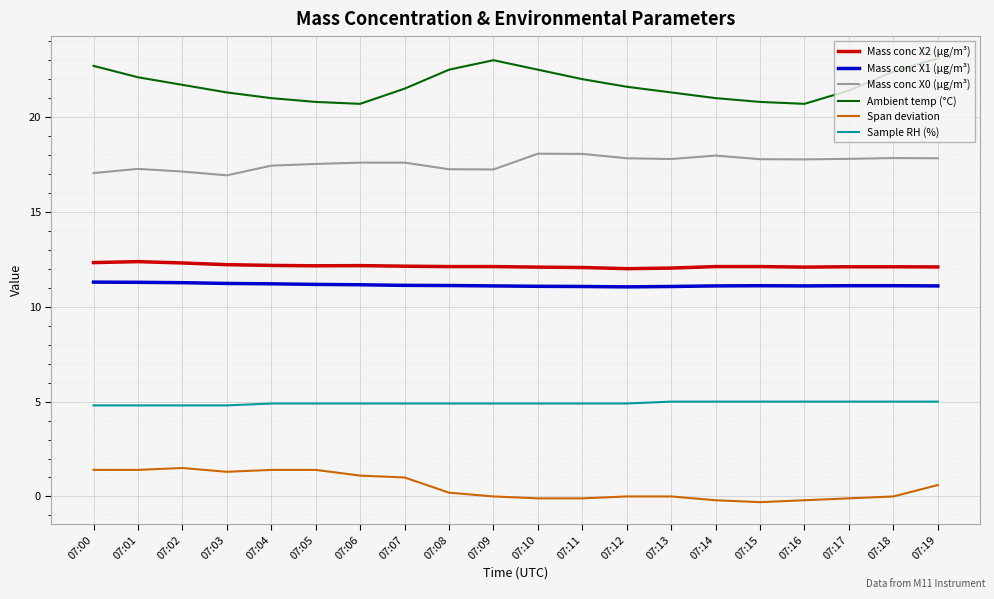

Count the number of data series in this chart.

6